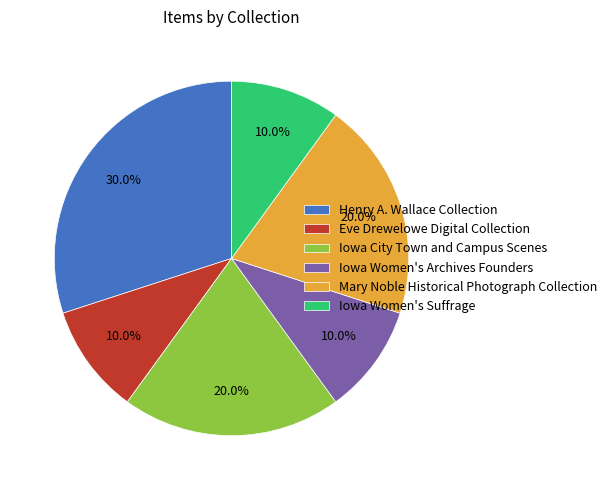

Does Henry A. Wallace Collection account for over 50% of the chart?

No